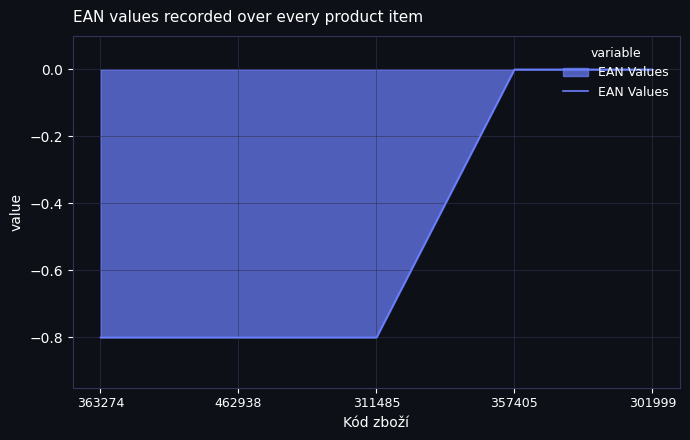

True or false: there are more than 2 points higher than both neighbors.

False